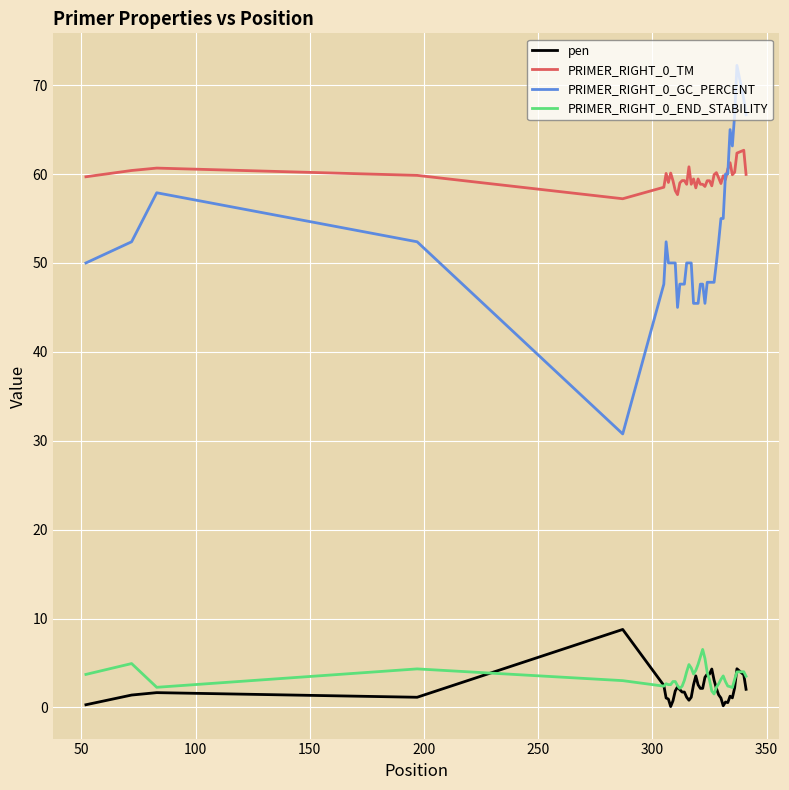

Which series has the widest spread of values?

PRIMER_RIGHT_0_GC_PERCENT